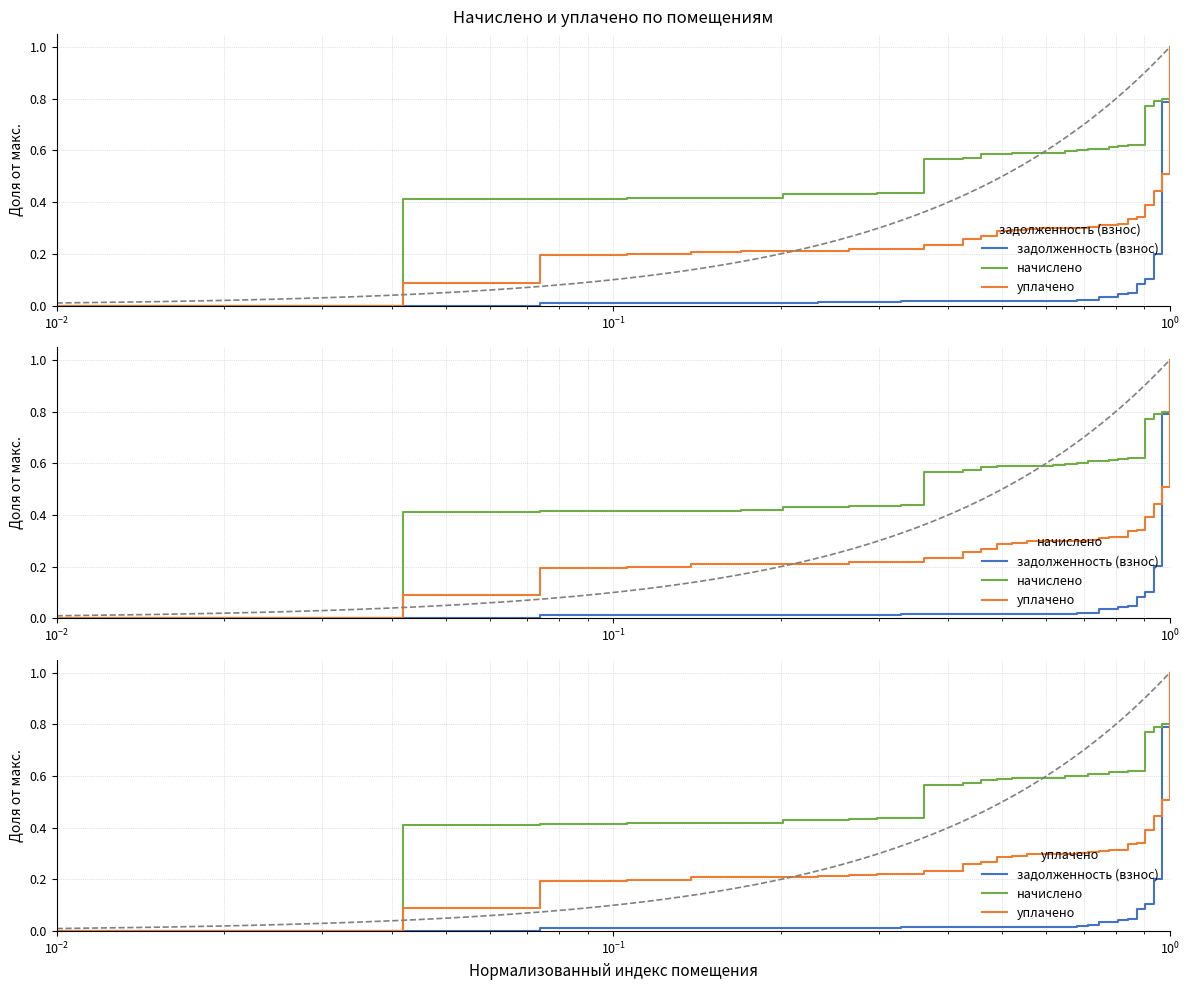

True or false: начислено and задолженность (взнос) cross at least once.

False